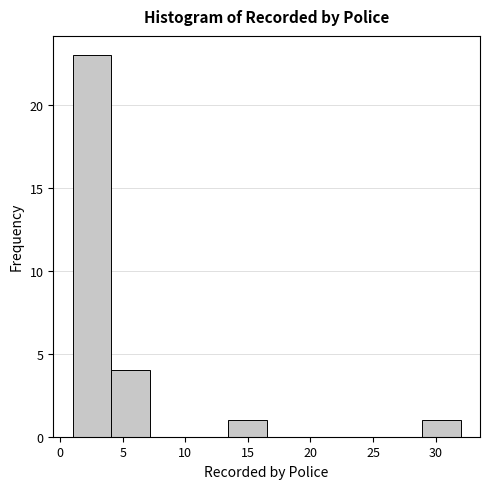

Reading left to right, transcribe this chart: for each bar, give the range it covers on the x-axis and its height. Neither the bar edges nor the heights are printed on the chart, so give them approximately, as read against the axes.

1.0 to 4.1: 23
4.1 to 7.2: 4
7.2 to 10.3: 0
10.3 to 13.4: 0
13.4 to 16.5: 1
16.5 to 19.6: 0
19.6 to 22.7: 0
22.7 to 25.8: 0
25.8 to 28.9: 0
28.9 to 32.0: 1